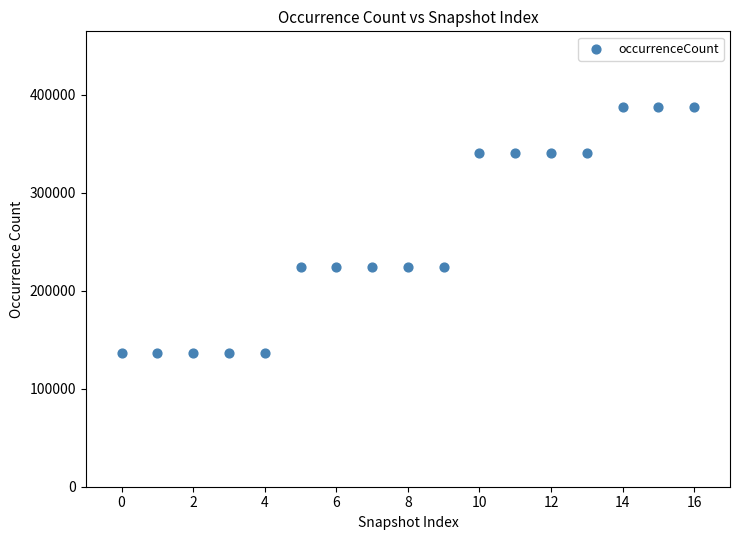

What is the range of Y values (max minus min)?

250997